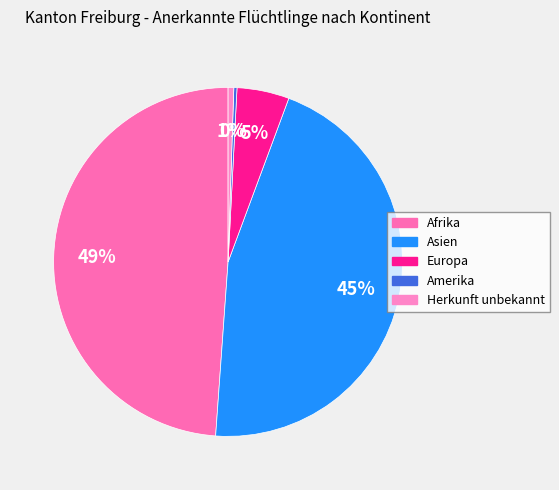

What is the change in value from Asien to Amerika?

-775